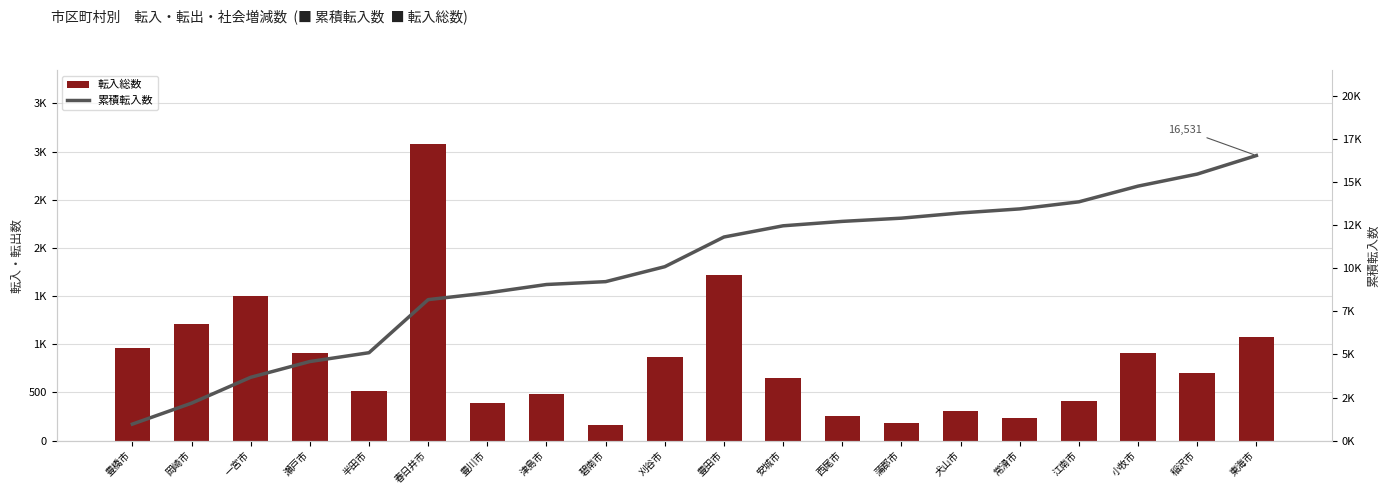

How many groups of bars are there?

20